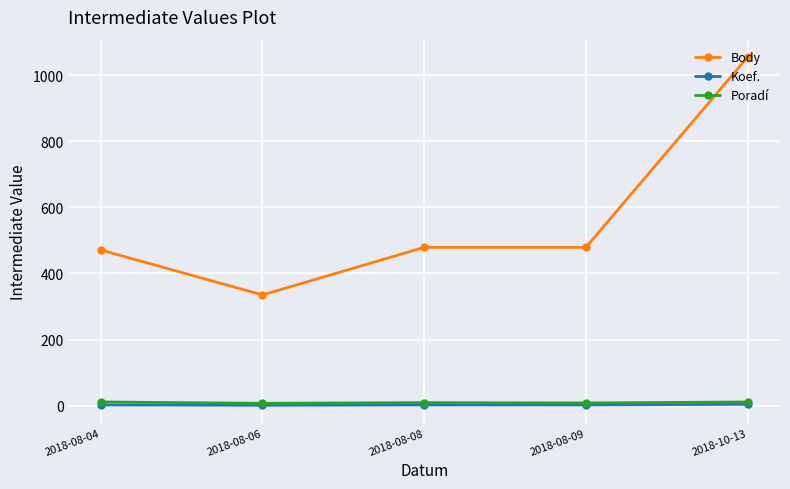

At which category is the sum across all series the highest?

2018-10-13